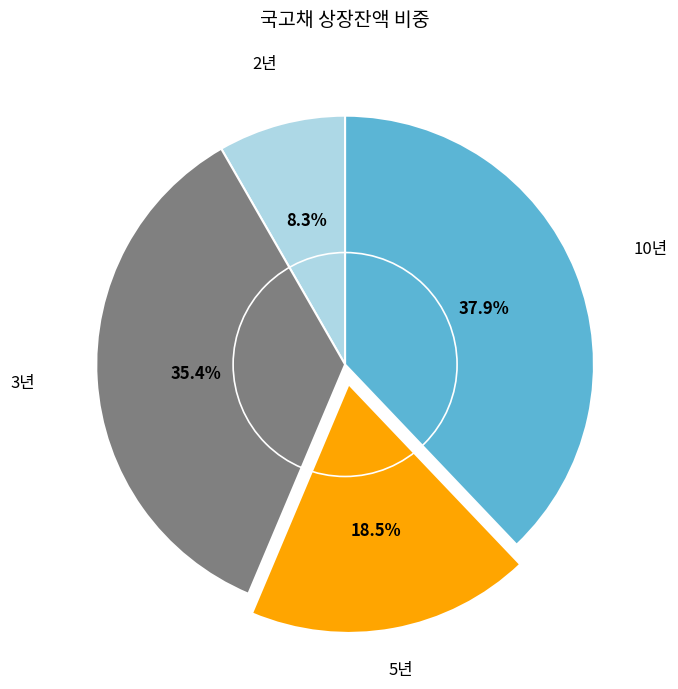

To the nearest percent, what is the difference between the largest and smallest slice percentages?

30%